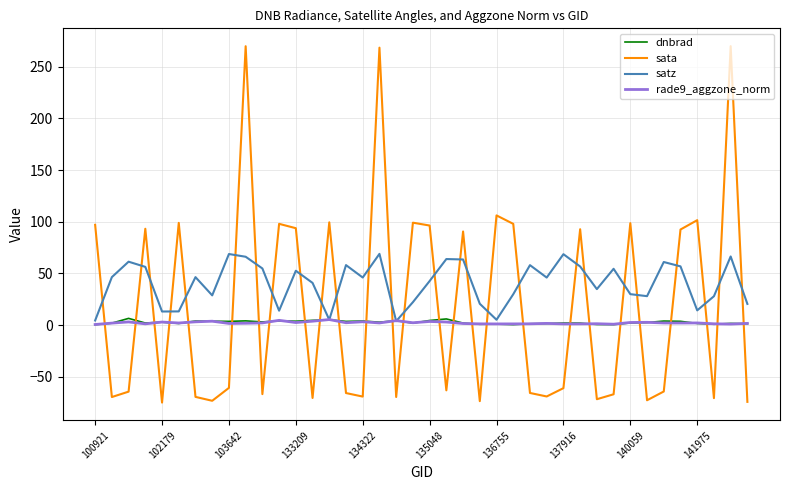

Which series ends up on top after the final intersection of sata and dnbrad?

dnbrad